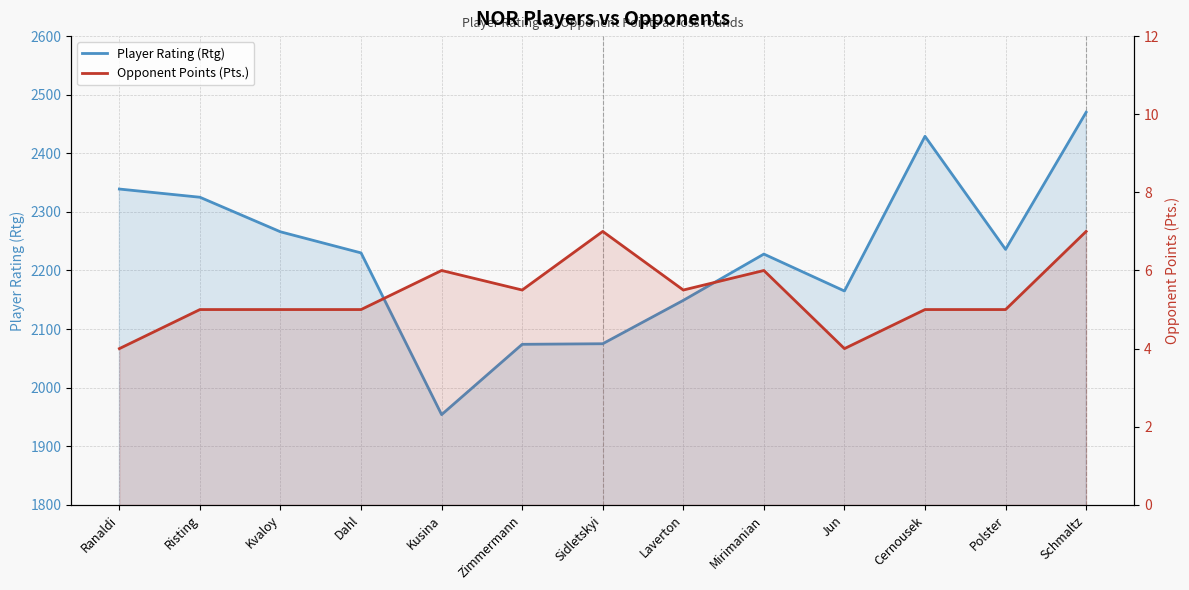

True or false: Opponent Points (Pts.) and Player Rating (Rtg) cross at least once.

False